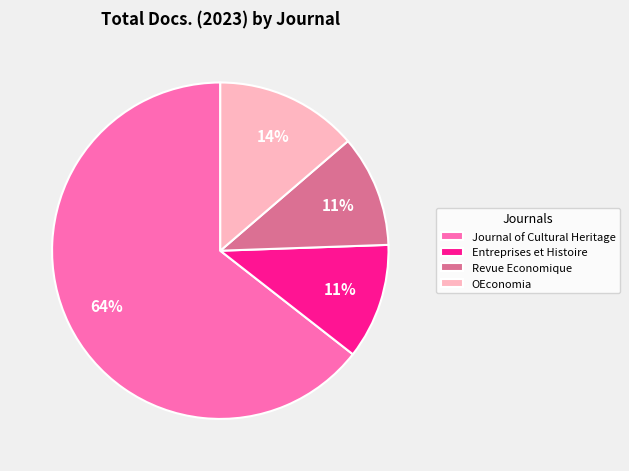

To the nearest percent, what is the combined percentage of OEconomia and Journal of Cultural Heritage?

78%